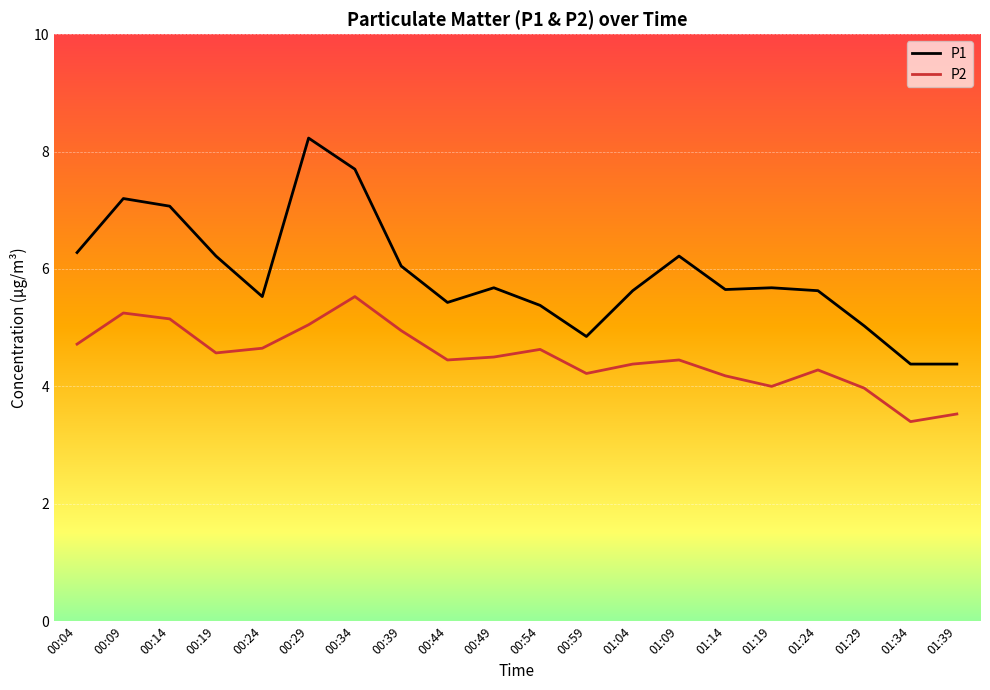

Which series has the widest spread of values?

P1